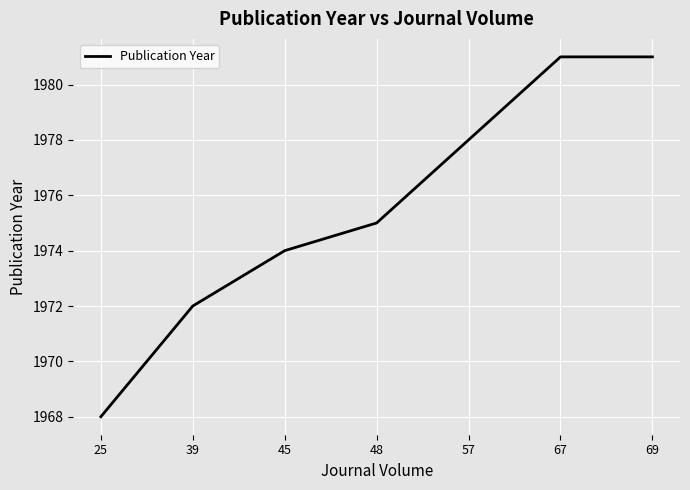

What is the minimum value shown in the chart?

1968